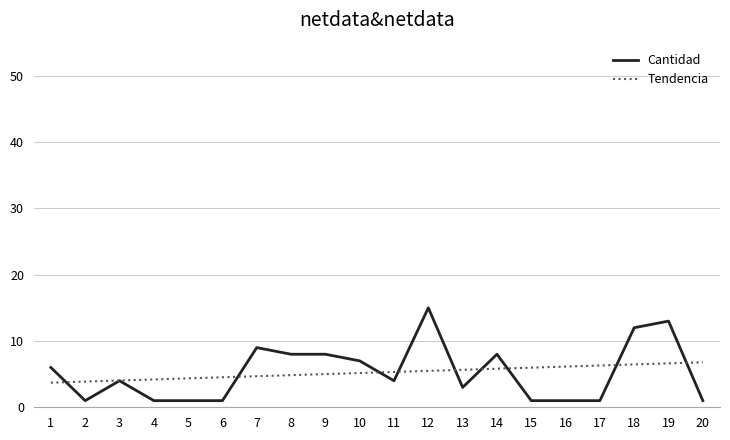

True or false: Cantidad and Tendencia cross at least once.

True